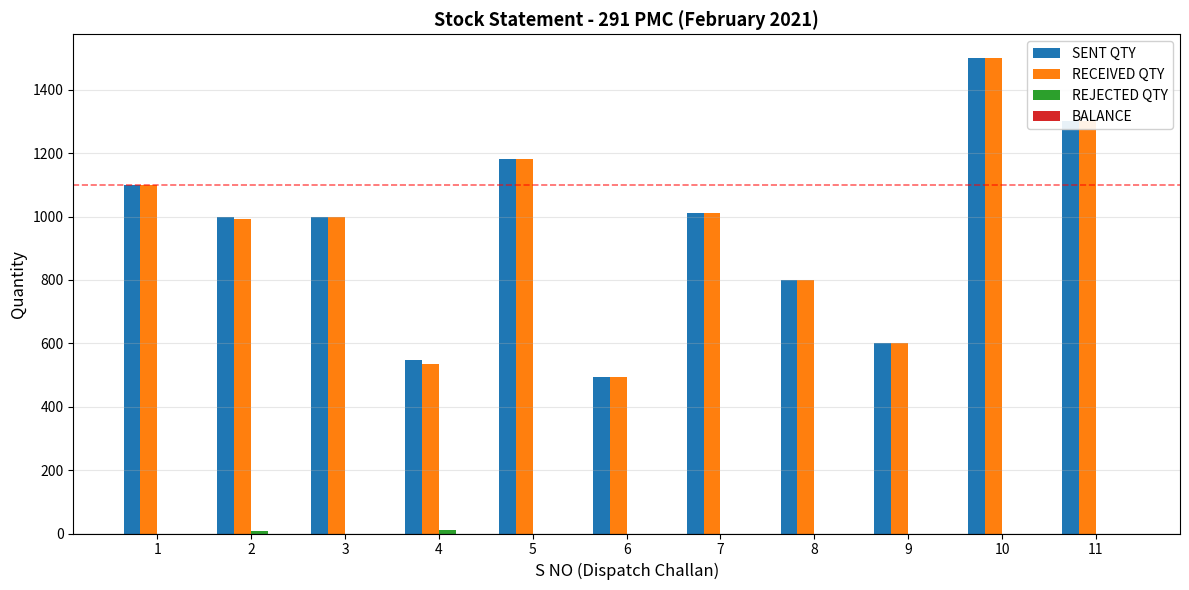

How many groups of bars are there?

11